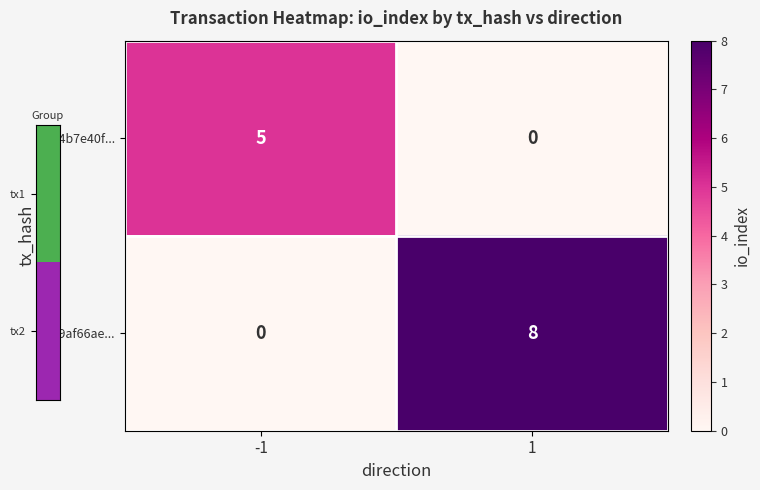

Rank the series by their maximum value, from highest to lowest.

fc39af66ae..., f6c4b7e40f...